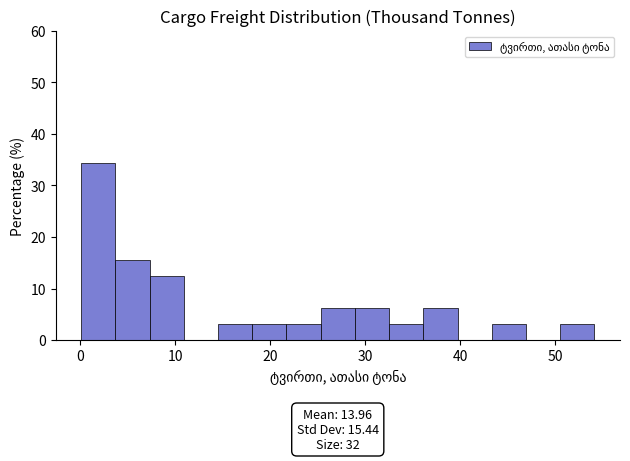

Read against the x-axis, roughly where is the centre of the tallest bar?

2